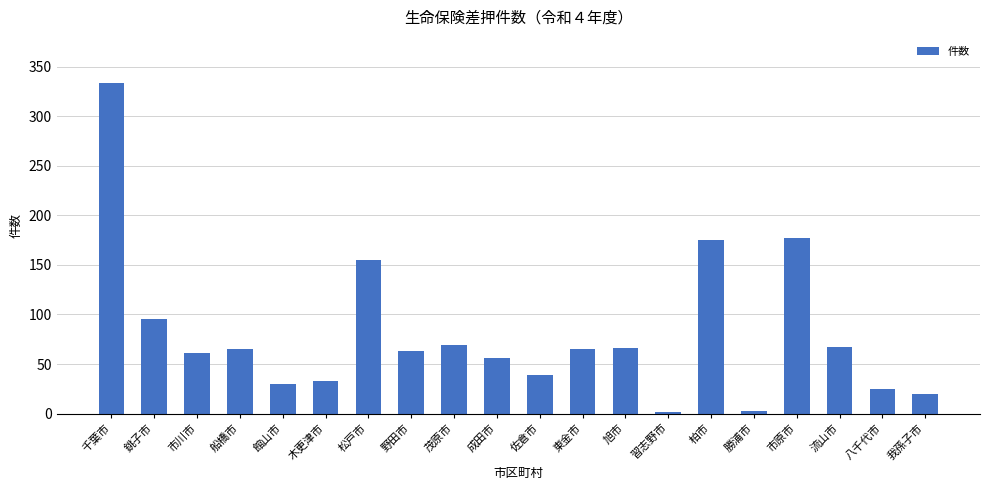

Does the chart contain any negative values?

No